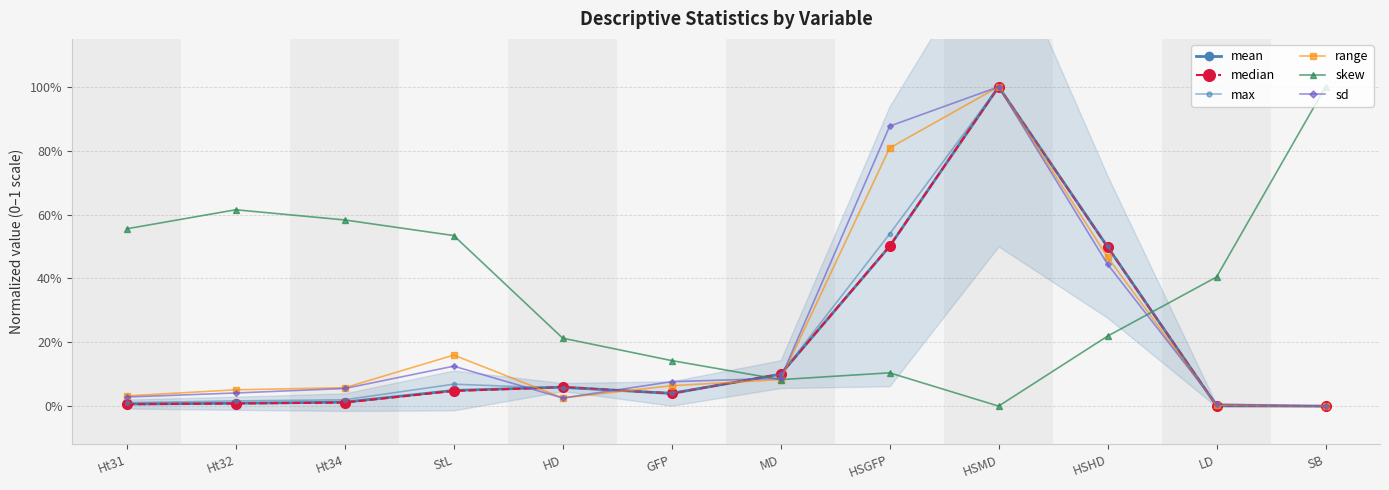

At which label does skew reach its minimum?

HSMD